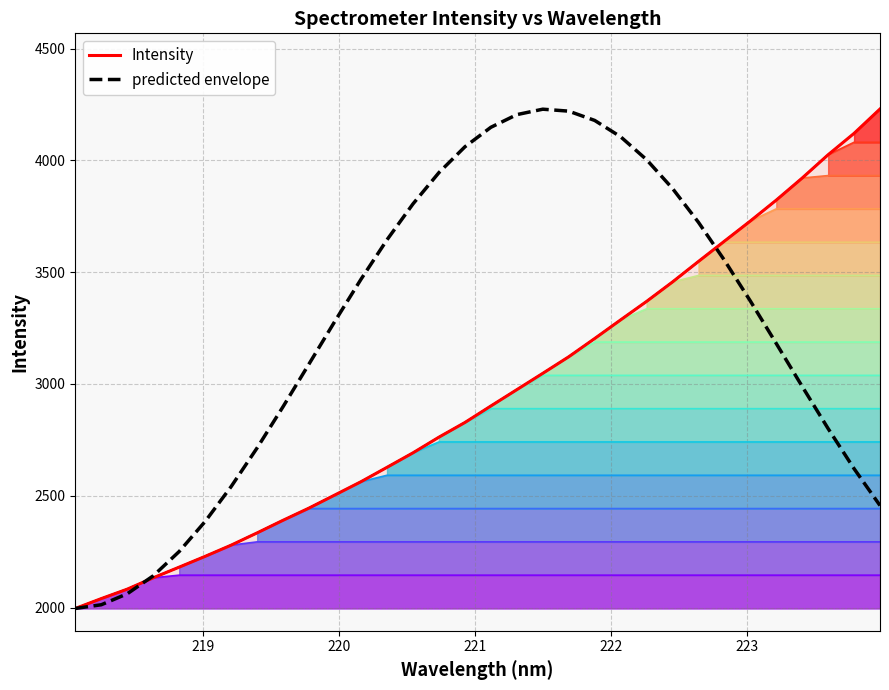

True or false: Intensity has more than 0 points higher than both neighbors.

False